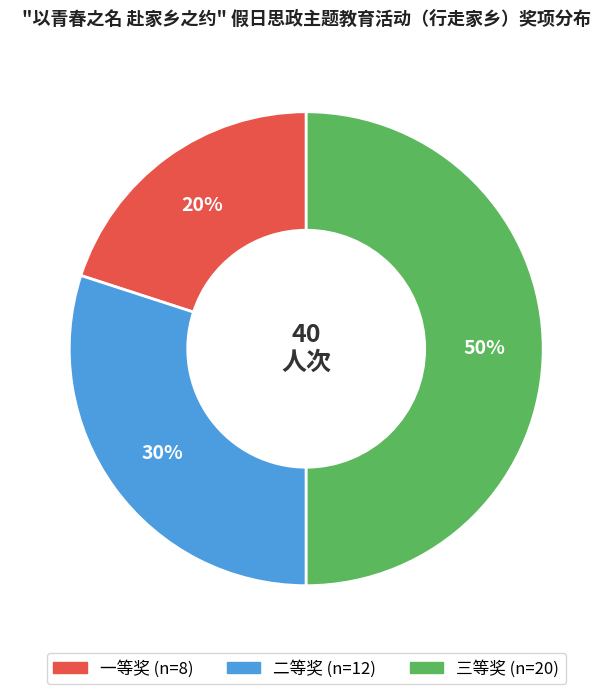

To the nearest percent, what is the difference between the 二等奖 and 一等奖 slice percentages?

10%